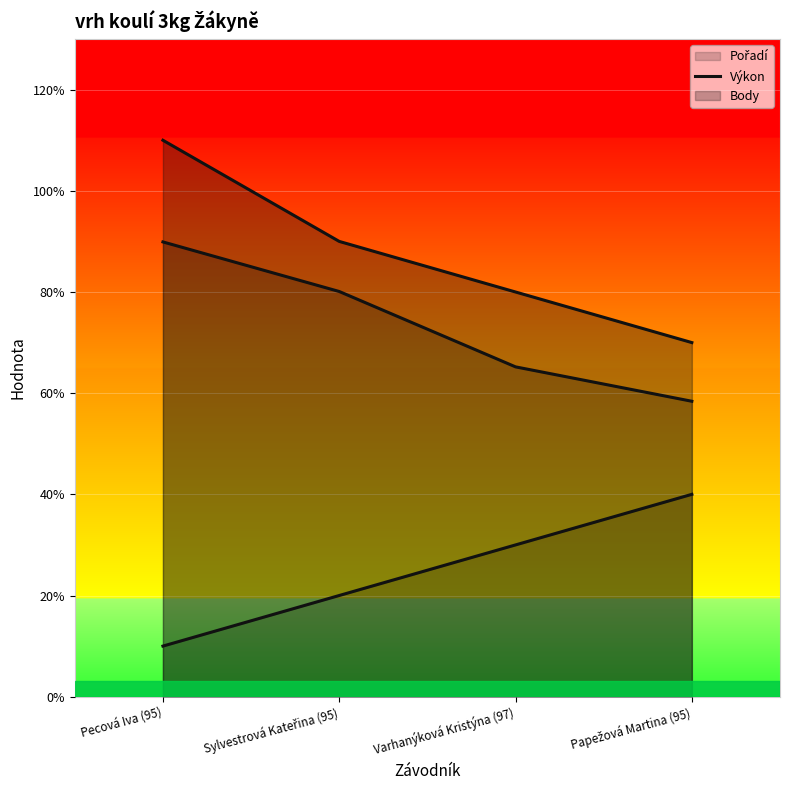

What is the average value of the Výkon (line) series?

7.3